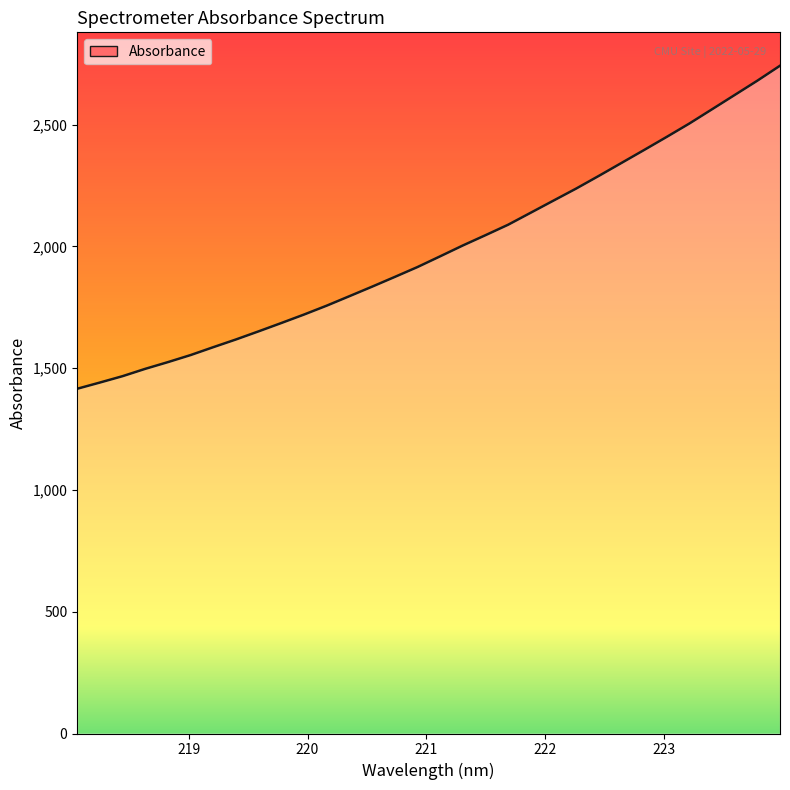

Reading left to right, transcribe all the data shown in this chart.

1415.6	1441.1	1467.3	1497.4	1525.0	1554.0	1586.4	1618.1	1651.5	1685.7	1720.5	1757.0	1795.8	1834.9	1874.9	1915.4	1959.4	2003.9	2046.2	2089.2	2138.7	2188.3	2237.7	2289.7	2342.8	2396.1	2450.0	2504.9	2563.3	2622.0	2680.7	2742.2